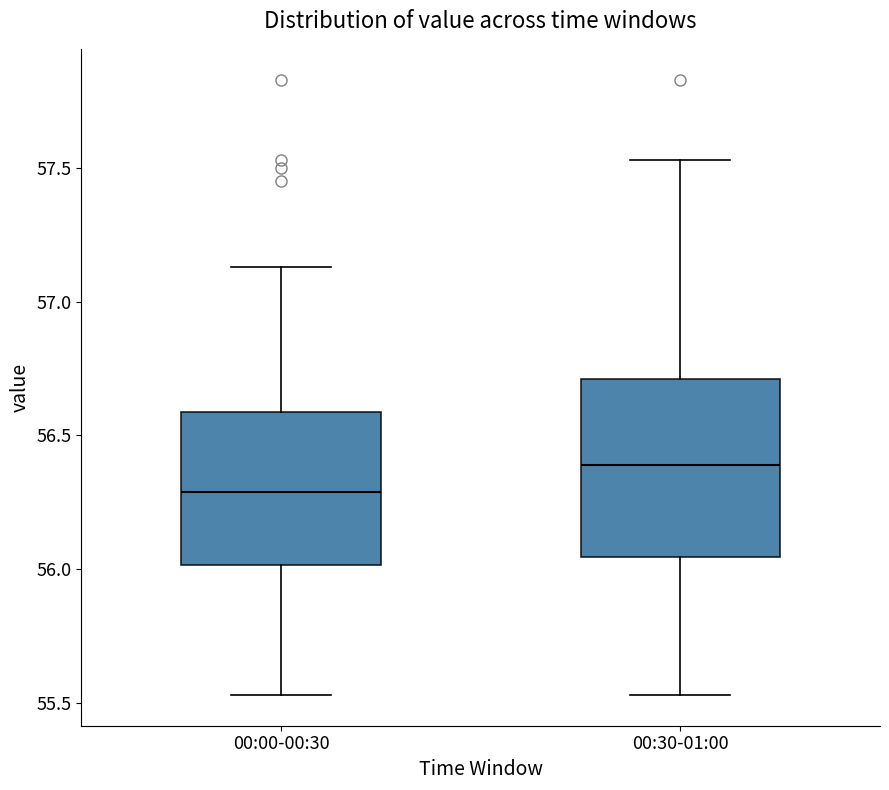

Reading left to right, transcribe this box plot: for each box, give where its median line is, the range the box spans, and where its two whiskers end, as read against the y-axis. The values are not printed on the chart, so give them approximately, as read against the axis.

00:00-00:30: median 56.30, box 56.00 to 56.60, whiskers 55.55 to 57.15
00:30-01:00: median 56.40, box 56.05 to 56.70, whiskers 55.55 to 57.55